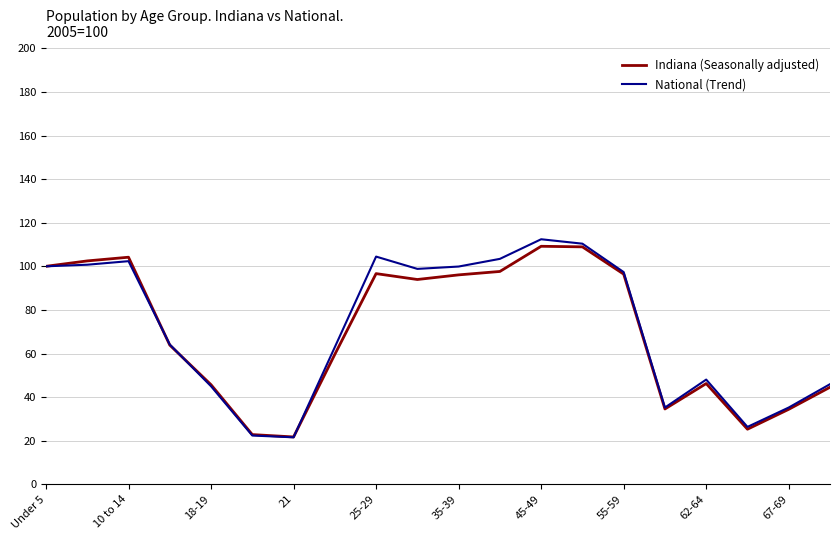

What are all the series names shown in the legend?

Indiana (Seasonally adjusted), National (Trend)